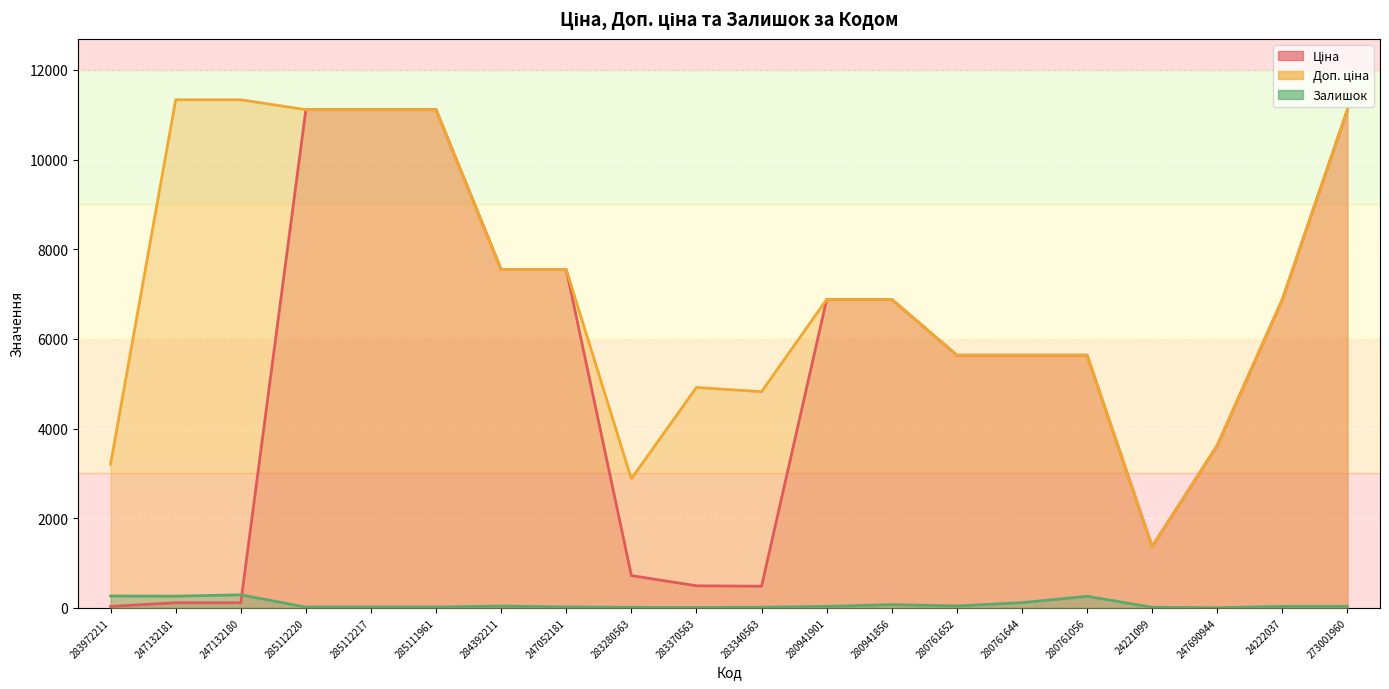

Rank the series by their average value, from lowest to highest.

Залишок, Ціна, Доп. ціна